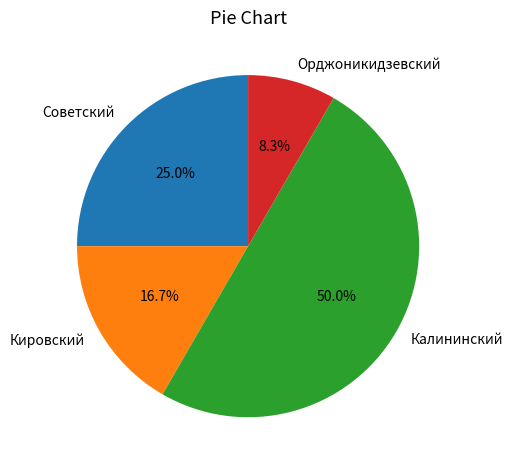

Which slice is the smallest?

Орджоникидзевский